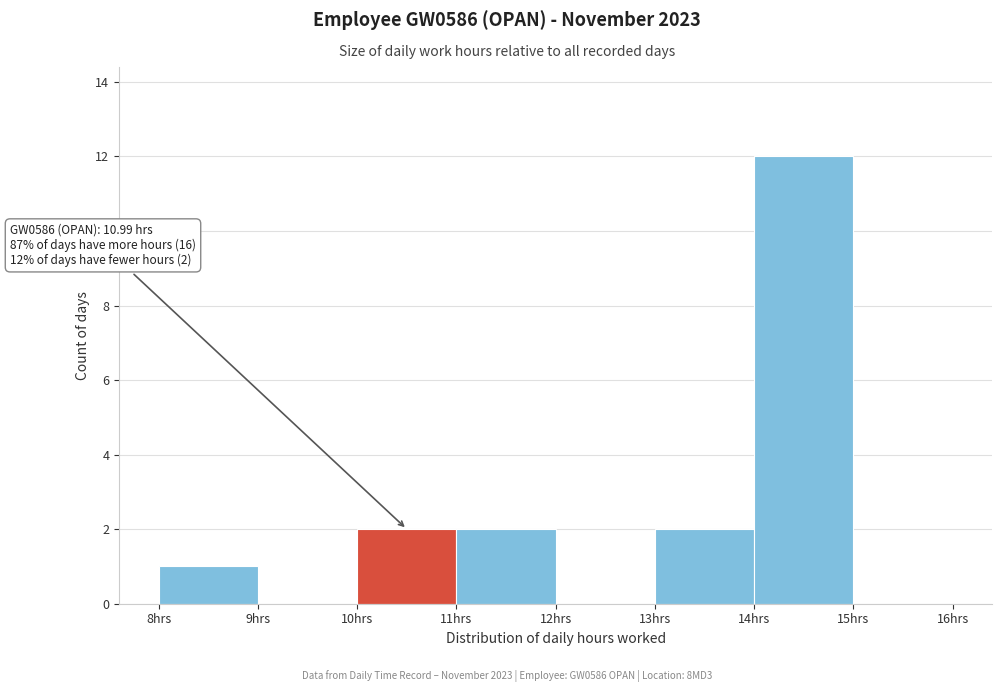

Which range on the x-axis has the tallest bar?

14 to 15